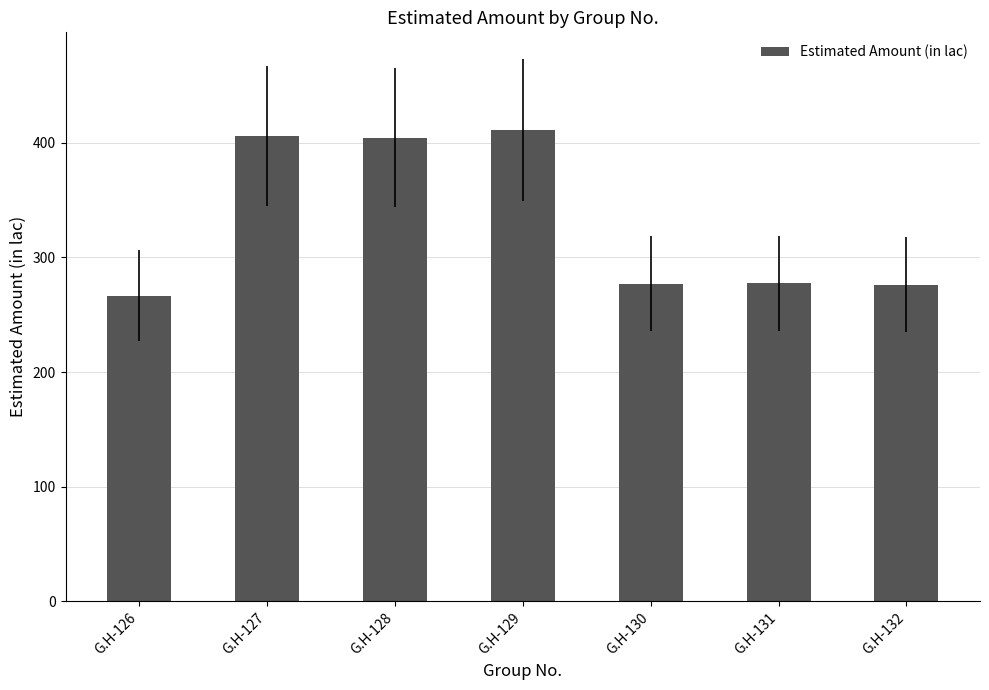

What is the greatest value displayed?

411.0